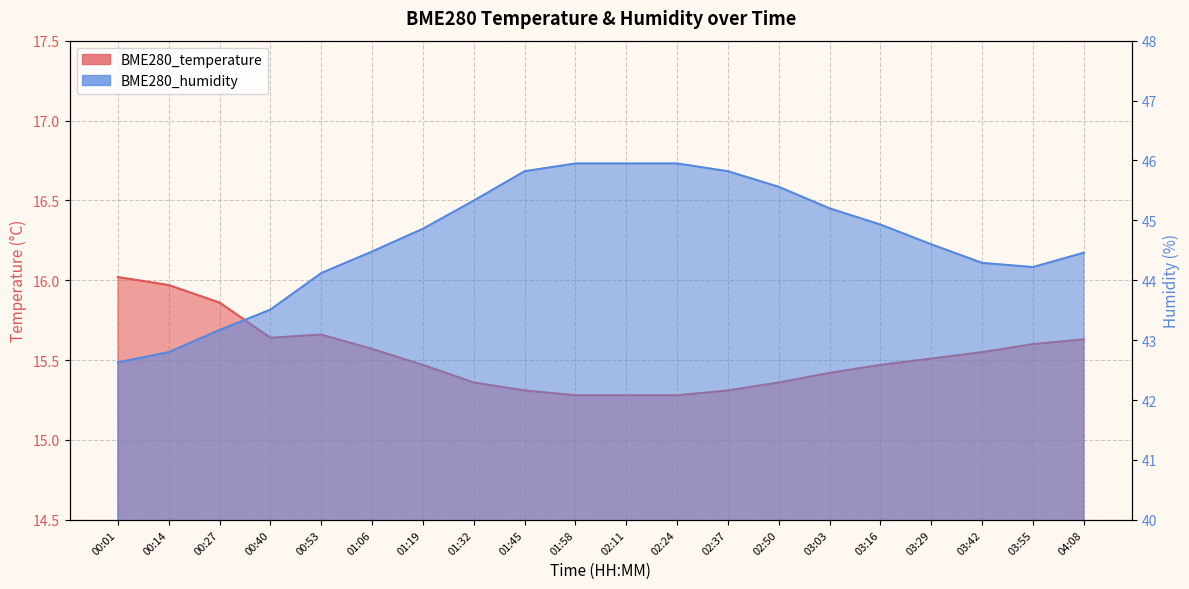

Reading right to left, what are all the values shown in this chart?

BME280_temperature: 15.6	15.6	15.6	15.5	15.5	15.4	15.4	15.3	15.3	15.3	15.3	15.3	15.4	15.5	15.6	15.7	15.6	15.9	16.0	16.0
BME280_humidity: 44.5	44.2	44.3	44.6	44.9	45.2	45.6	45.8	46.0	46.0	46.0	45.8	45.3	44.9	44.5	44.1	43.5	43.2	42.8	42.6